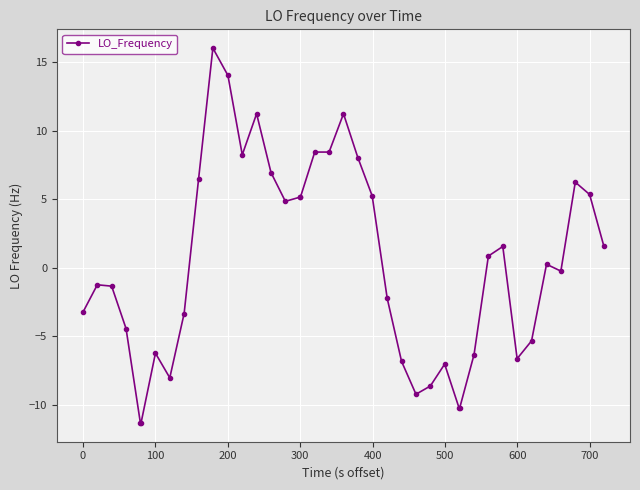

What is the smallest value displayed?

-11.3